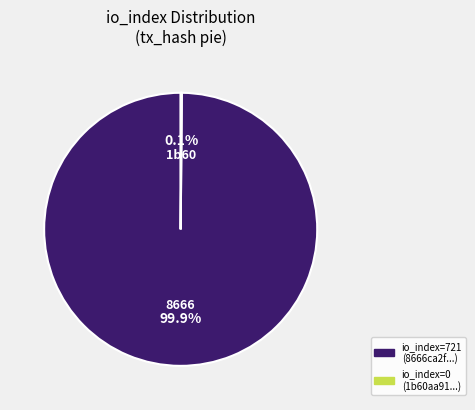

To the nearest percent, what is the difference between the largest and smallest slice percentages?

100%